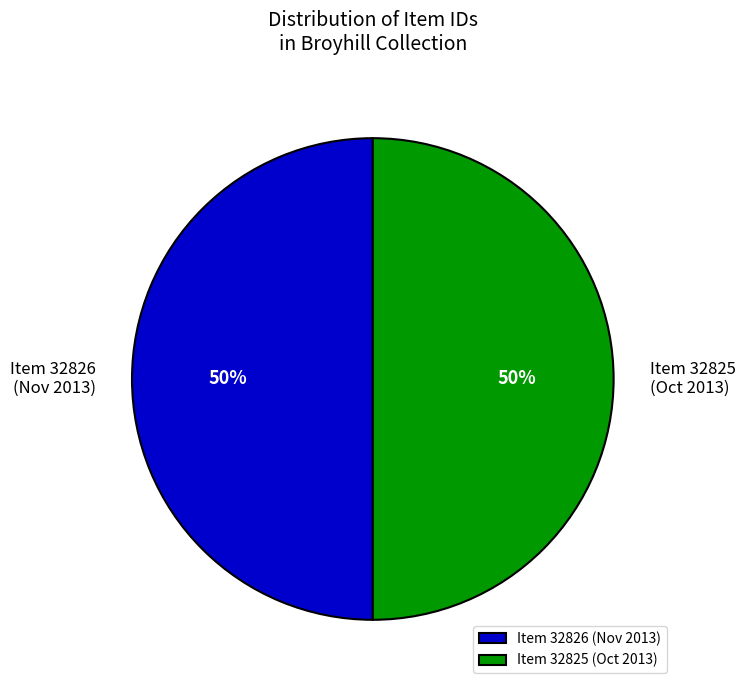

To the nearest percent, what is the average slice percentage?

50%